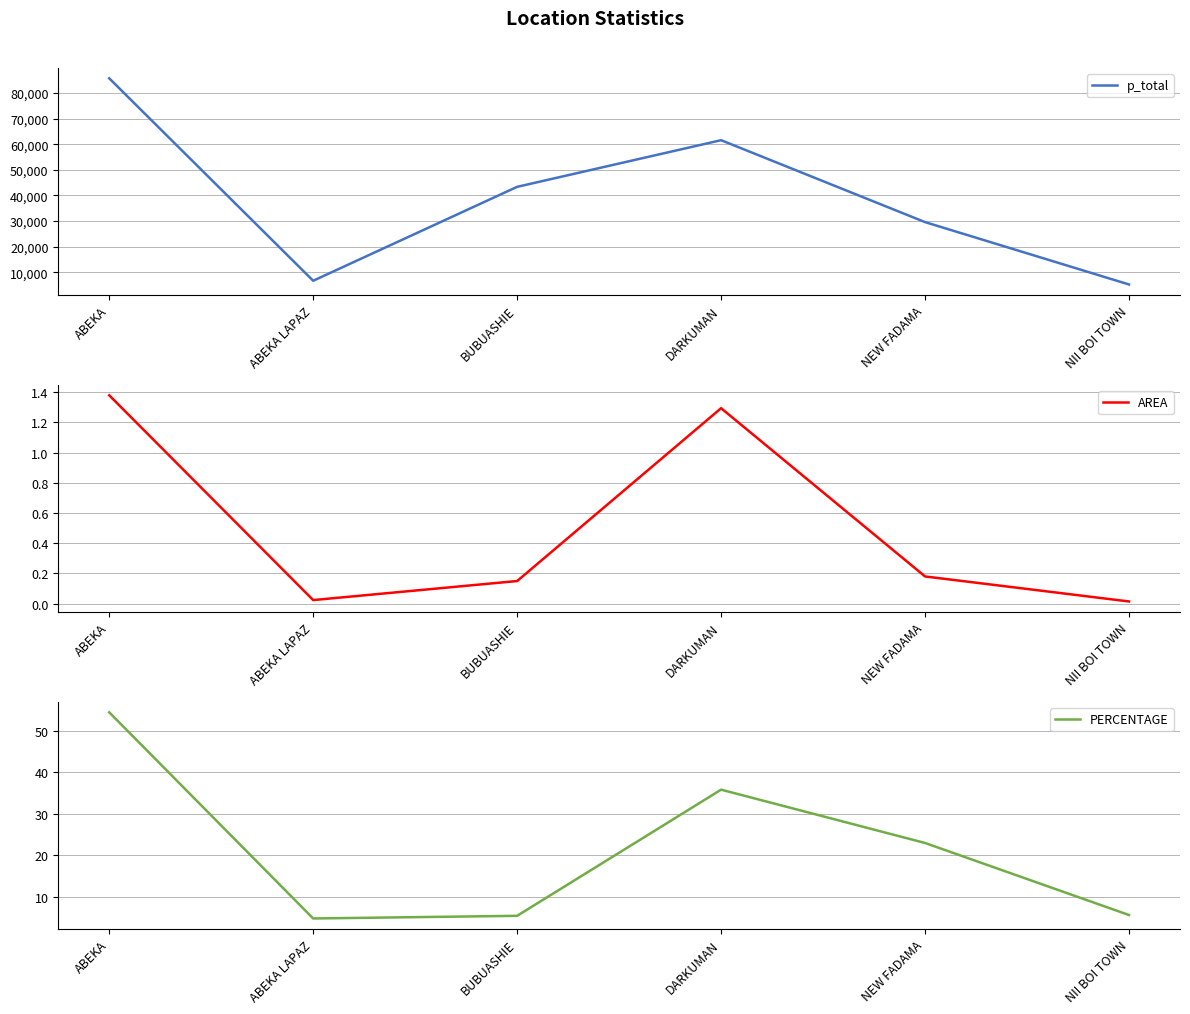

True or false: PERCENTAGE and p_total cross at least once.

False